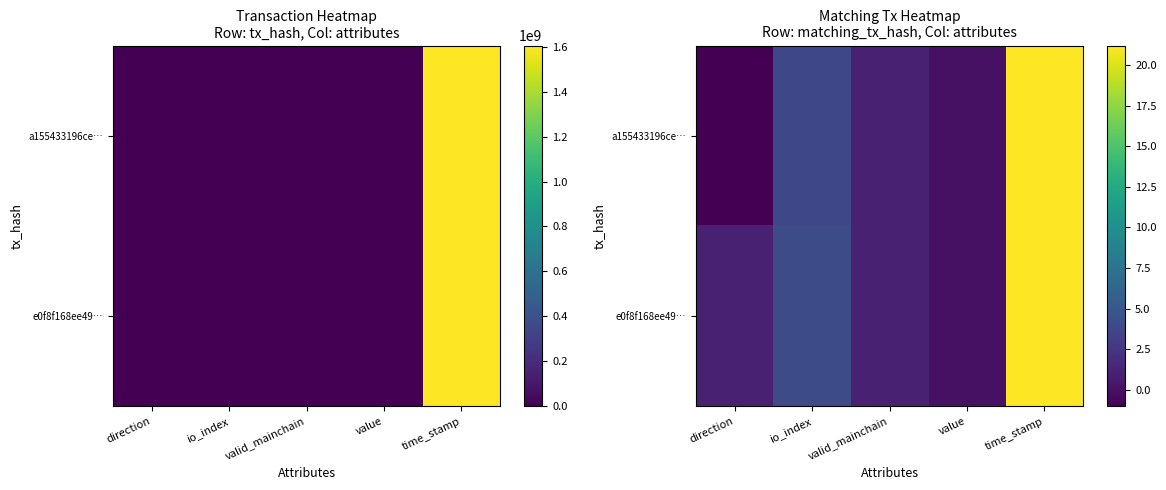

Rank the series by their maximum value, from highest to lowest.

a155433196ce…, e0f8f168ee49…